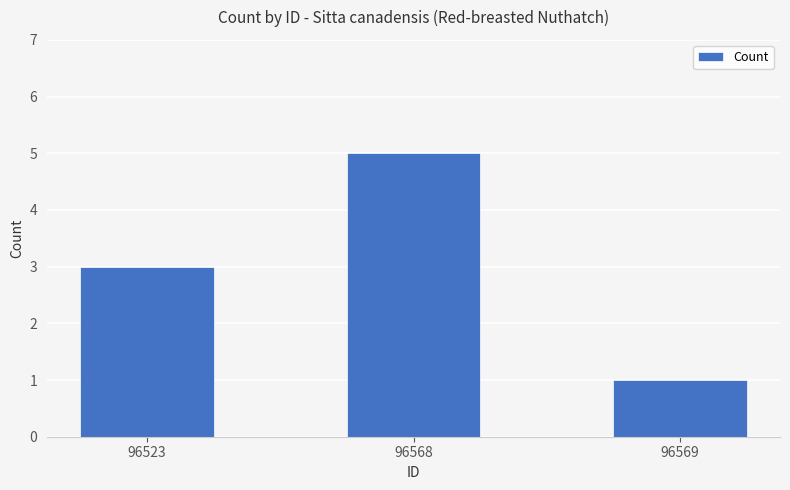

How many bars are there in total?

3